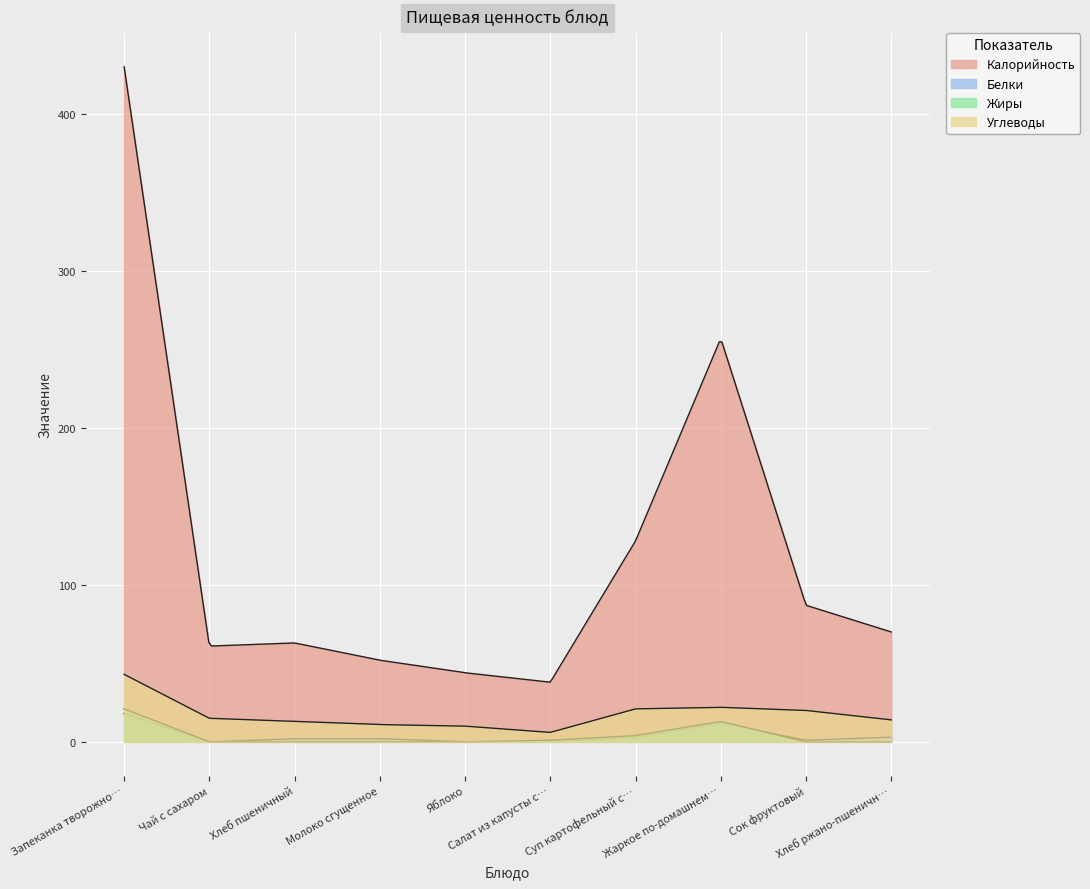

Reading right to left, list all the values displayed in this chart.

Калорийность: 70	87	257	128	38	44	52	63	61	430
Белки: 3	1	12	3	0	0	2	2	0	18
Жиры: 0	0	13	4	1	0	0	0	0	21
Углеводы: 14	20	22	21	6	10	11	13	15	43